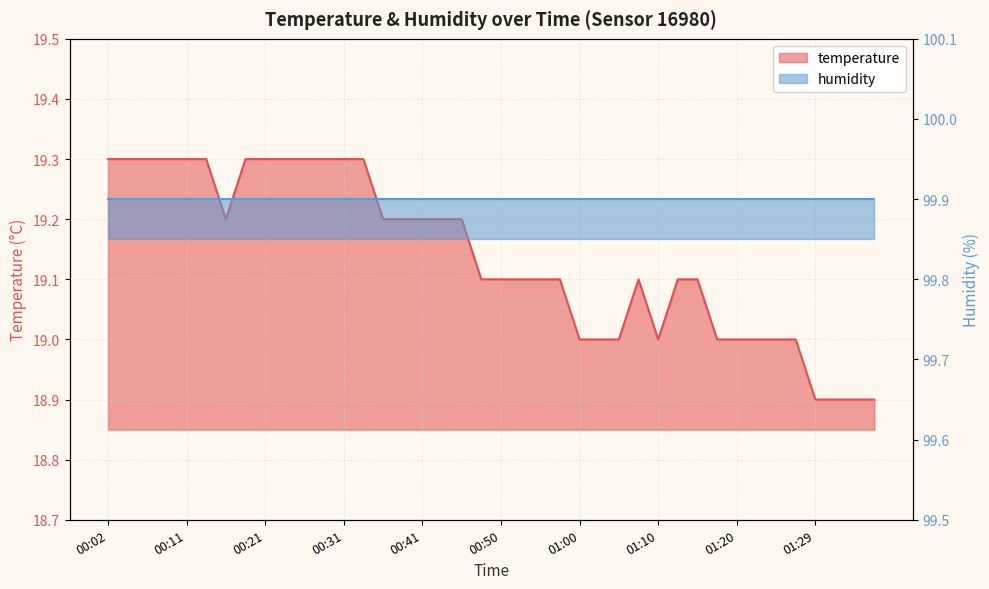

List the labels in order of value, largest first.

00:02, 00:04, 00:07, 00:09, 00:11, 00:14, 00:19, 00:21, 00:24, 00:26, 00:28, 00:31, 00:33, 00:16, 00:36, 00:38, 00:41, 00:43, 00:45, 00:48, 00:50, 00:53, 00:55, 00:58, 01:07, 01:12, 01:15, 01:00, 01:03, 01:05, 01:10, 01:17, 01:20, 01:22, 01:25, 01:27, 01:29, 01:32, 01:34, 01:37